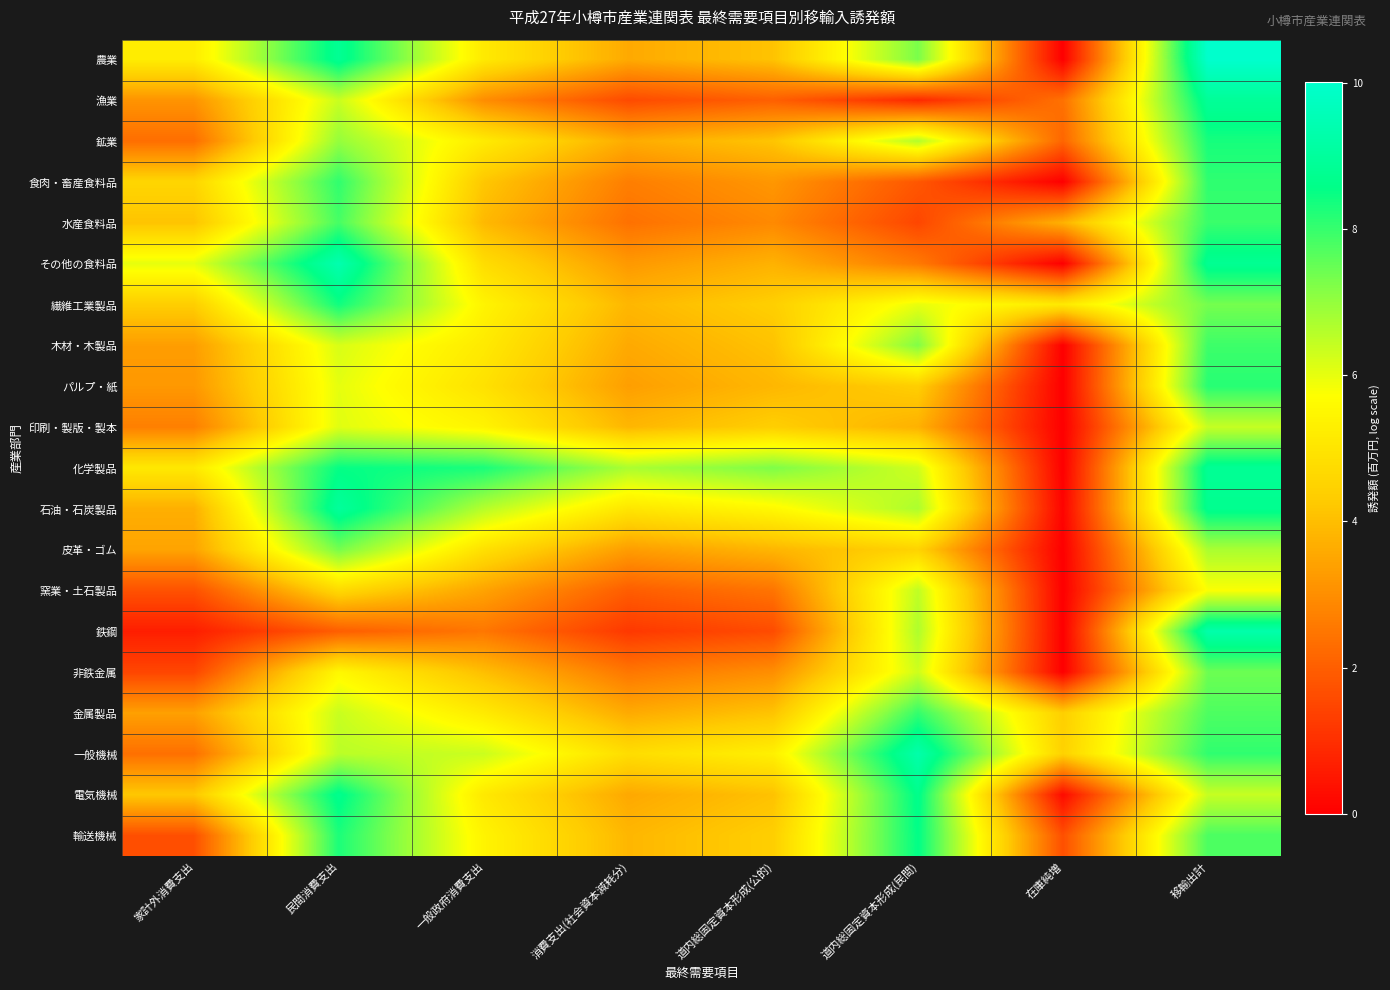

Reading right to left, extract all data points from this chart.

農業: 移輸出計=10.0	在庫純増=0.0	道内総固定資本形成(民間)=7.3	道内総固定資本形成(公的)=4.1	消費支出(社会資本減耗分)=3.6	一般政府消費支出=5.1	民間消費支出=8.8	家計外消費支出=5.2
漁業: 移輸出計=8.9	在庫純増=2.4	道内総固定資本形成(民間)=0.9	道内総固定資本形成(公的)=2.0	消費支出(社会資本減耗分)=1.6	一般政府消費支出=3.0	民間消費支出=6.4	家計外消費支出=3.1
鉱業: 移輸出計=8.3	在庫純増=2.1	道内総固定資本形成(民間)=6.6	道内総固定資本形成(公的)=4.1	消費支出(社会資本減耗分)=3.6	一般政府消費支出=5.2	民間消費支出=7.0	家計外消費支出=2.3
食肉・畜産食料品: 移輸出計=8.1	在庫純増=0.0	道内総固定資本形成(民間)=1.8	道内総固定資本形成(公的)=3.2	消費支出(社会資本減耗分)=2.7	一般政府消費支出=4.2	民間消費支出=8.1	家計外消費支出=4.6
水産食料品: 移輸出計=8.0	在庫純増=3.7	道内総固定資本形成(民間)=1.5	道内総固定資本形成(公的)=2.9	消費支出(社会資本減耗分)=2.4	一般政府消費支出=3.9	民間消費支出=7.8	家計外消費支出=4.1
その他の食料品: 移輸出計=8.8	在庫純増=0.0	道内総固定資本形成(民間)=2.6	道内総固定資本形成(公的)=3.7	消費支出(社会資本減耗分)=3.2	一般政府消費支出=4.8	民間消費支出=9.4	家計外消費支出=6.0
繊維工業製品: 移輸出計=7.3	在庫純増=5.1	道内総固定資本形成(民間)=6.0	道内総固定資本形成(公的)=4.4	消費支出(社会資本減耗分)=3.9	一般政府消費支出=5.4	民間消費支出=8.4	家計外消費支出=4.4
木材・木製品: 移輸出計=7.9	在庫純増=0.0	道内総固定資本形成(民間)=7.2	道内総固定資本形成(公的)=4.1	消費支出(社会資本減耗分)=3.6	一般政府消費支出=5.1	民間消費支出=6.2	家計外消費支出=3.3
パルプ・紙: 移輸出計=8.2	在庫純増=0.0	道内総固定資本形成(民間)=4.4	道内総固定資本形成(公的)=3.9	消費支出(社会資本減耗分)=3.3	一般政府消費支出=4.9	民間消費支出=6.0	家計外消費支出=3.2
印刷・製版・製本: 移輸出計=6.4	在庫純増=0.0	道内総固定資本形成(民間)=3.7	道内総固定資本形成(公的)=4.4	消費支出(社会資本減耗分)=3.8	一般政府消費支出=5.4	民間消費支出=6.1	家計外消費支出=2.7
化学製品: 移輸出計=8.8	在庫純増=0.0	道内総固定資本形成(民間)=6.3	道内総固定資本形成(公的)=7.3	消費支出(社会資本減耗分)=6.7	一般政府消費支出=8.3	民間消費支出=8.5	家計外消費支出=5.1
石油・石炭製品: 移輸出計=8.7	在庫純増=0.1	道内総固定資本形成(民間)=6.7	道内総固定資本形成(公的)=5.6	消費支出(社会資本減耗分)=5.0	一般政府消費支出=6.6	民間消費支出=9.0	家計外消費支出=3.7
皮革・ゴム: 移輸出計=6.7	在庫純増=0.0	道内総固定資本形成(民間)=4.5	道内総固定資本形成(公的)=3.8	消費支出(社会資本減耗分)=3.3	一般政府消費支出=4.9	民間消費支出=7.3	家計外消費支出=3.5
窯業・土石製品: 移輸出計=5.8	在庫純増=0.0	道内総固定資本形成(民間)=6.5	道内総固定資本形成(公的)=2.5	消費支出(社会資本減耗分)=2.0	一般政府消費支出=3.4	民間消費支出=4.7	家計外消費支出=1.7
鉄鋼: 移輸出計=9.3	在庫純増=0.0	道内総固定資本形成(民間)=6.7	道内総固定資本形成(公的)=1.6	消費支出(社会資本減耗分)=1.2	一般政府消費支出=2.5	民間消費支出=2.0	家計外消費支出=0.7
非鉄金属: 移輸出計=7.4	在庫純増=0.0	道内総固定資本形成(民間)=6.3	道内総固定資本形成(公的)=3.0	消費支出(社会資本減耗分)=2.5	一般政府消費支出=4.0	民間消費支出=5.5	家計外消費支出=1.5
金属製品: 移輸出計=7.8	在庫純増=4.4	道内総固定資本形成(民間)=8.0	道内総固定資本形成(公的)=4.1	消費支出(社会資本減耗分)=3.6	一般政府消費支出=5.2	民間消費支出=6.4	家計外消費支出=3.4
一般機械: 移輸出計=8.1	在庫純増=4.5	道内総固定資本形成(民間)=9.3	道内総固定資本形成(公的)=5.3	消費支出(社会資本減耗分)=4.8	一般政府消費支出=6.3	民間消費支出=6.5	家計外消費支出=2.4
電気機械: 移輸出計=6.4	在庫純増=0.2	道内総固定資本形成(民間)=8.7	道内総固定資本形成(公的)=4.1	消費支出(社会資本減耗分)=3.6	一般政府消費支出=5.1	民間消費支出=8.7	家計外消費支出=4.2
輸送機械: 移輸出計=7.8	在庫純増=1.7	道内総固定資本形成(民間)=8.6	道内総固定資本形成(公的)=4.4	消費支出(社会資本減耗分)=3.9	一般政府消費支出=5.4	民間消費支出=8.3	家計外消費支出=1.7